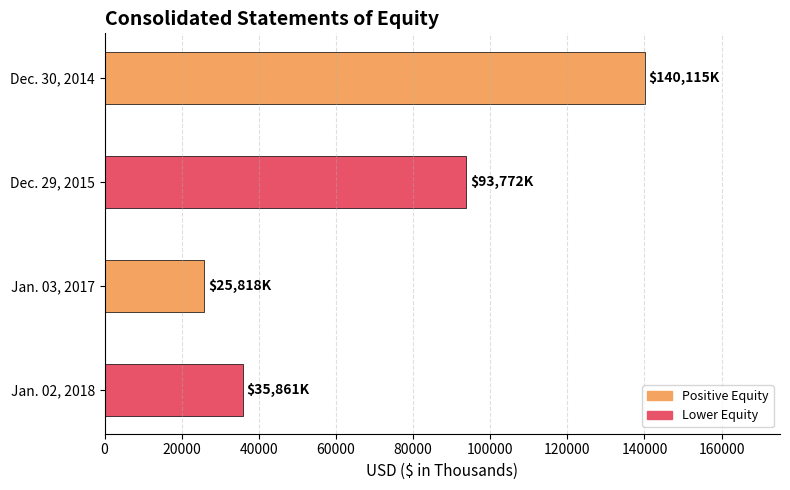

Reading top to bottom, what are all the values shown in this chart?

Dec. 30, 2014=140115	Dec. 29, 2015=93772	Jan. 03, 2017=25818	Jan. 02, 2018=35861